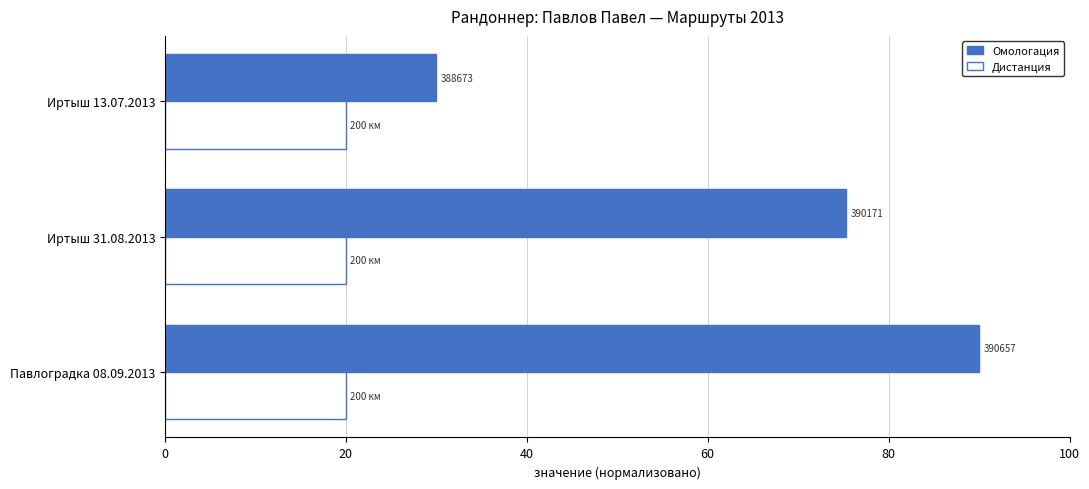

Rank the series by their average value, from lowest to highest.

Дистанция, Омологация